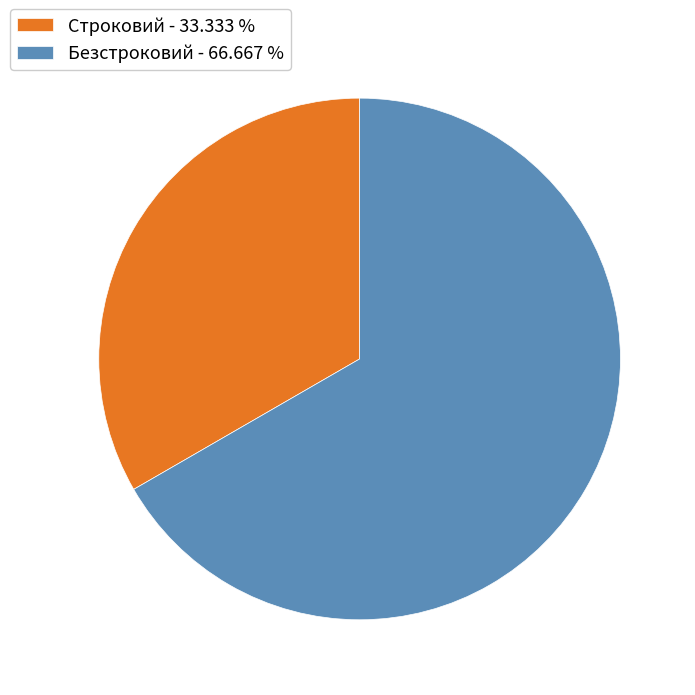

Which category has the biggest portion of the pie?

Безстроковий